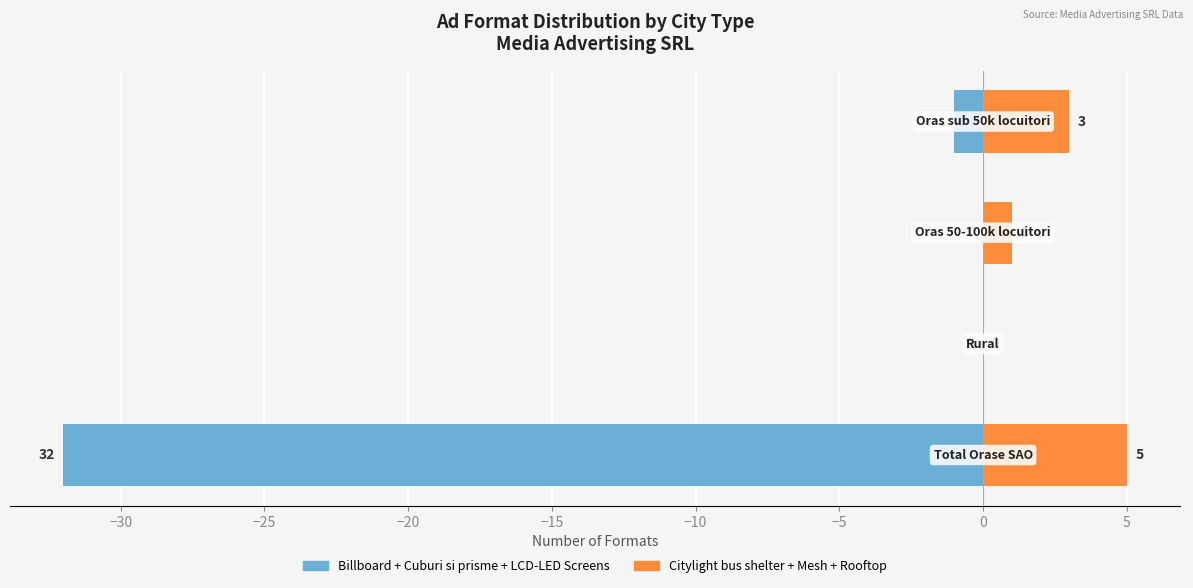

How many bars are there in total?

8